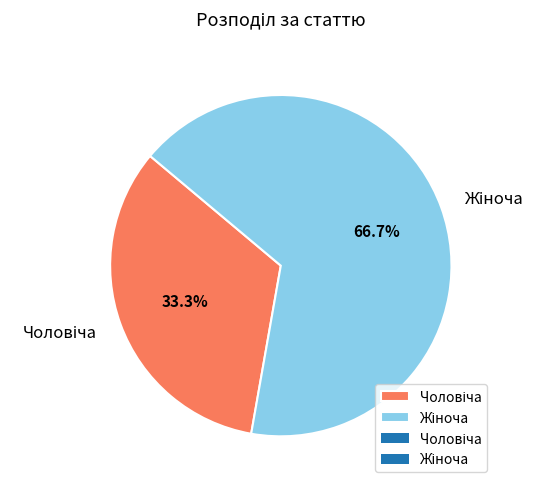

Is there a majority slice in this chart?

Yes